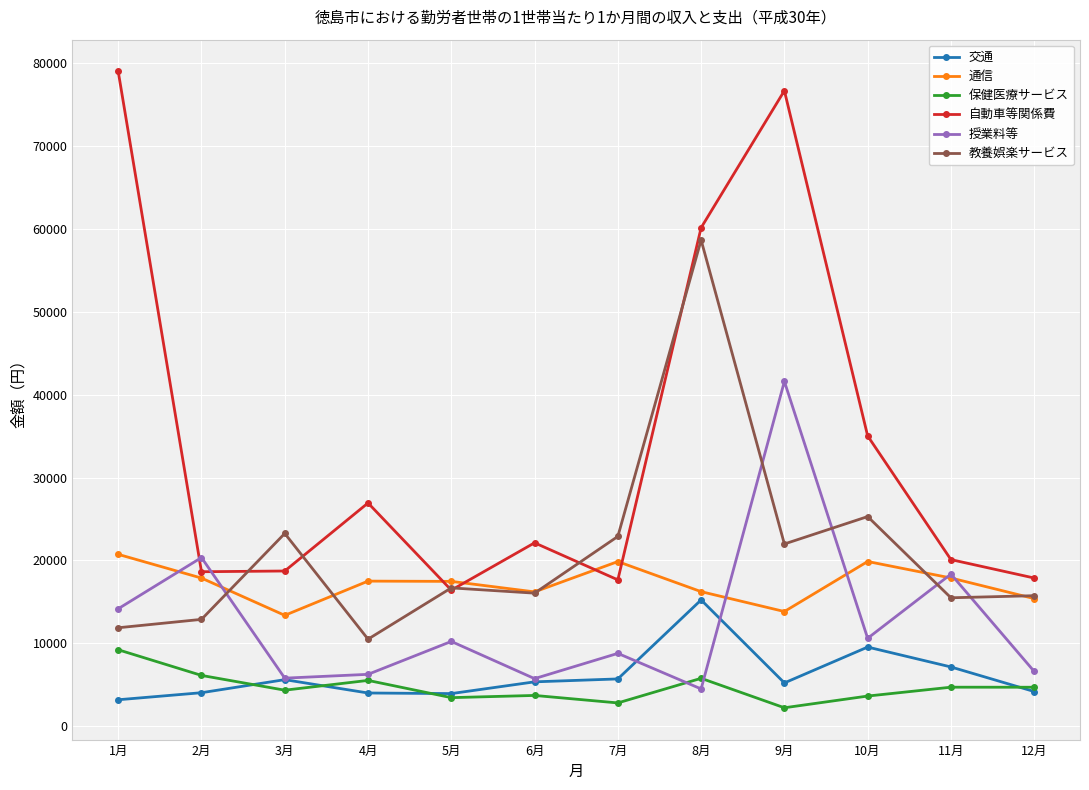

What is the label of the 7th point from the right?

6月